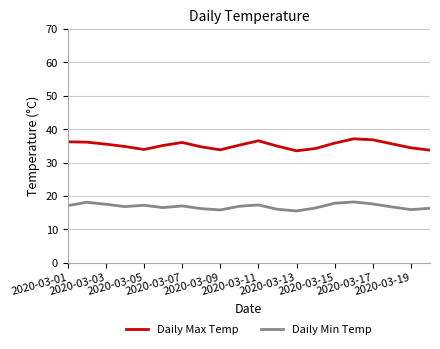

Does the chart have visible grid lines?

Yes